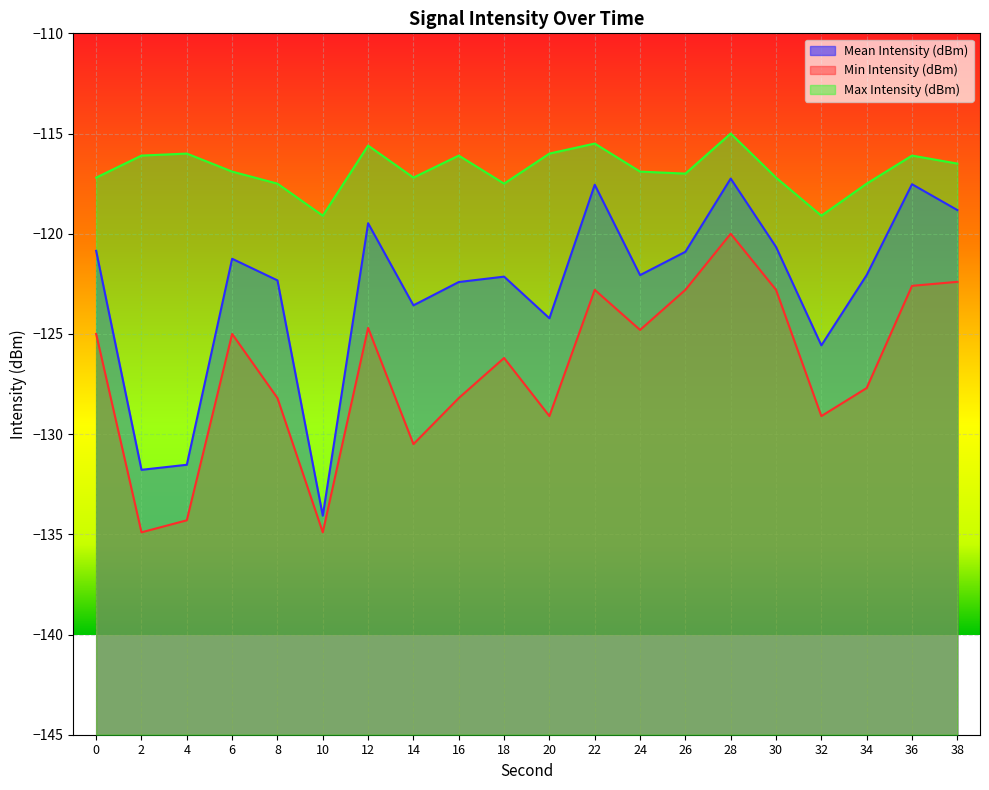

At how many categories does at least one series exceed -128?

20